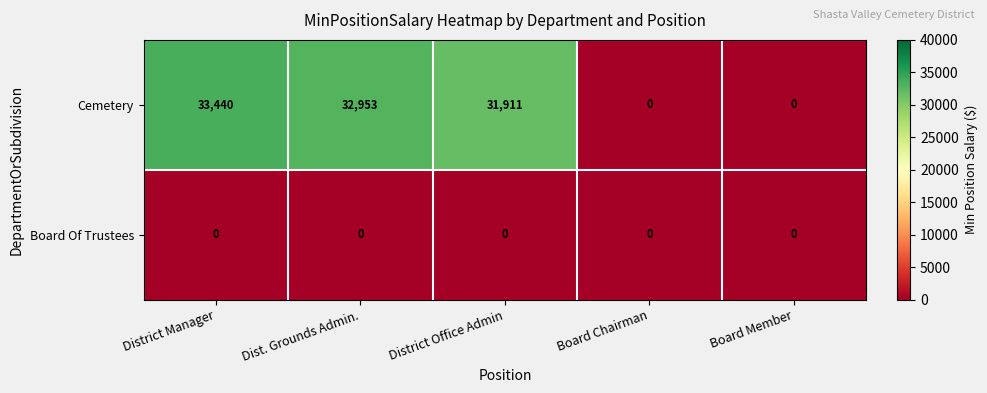

Reading left to right, extract all data points from this chart.

Cemetery: 33440	32953	31911	0	0
Board Of Trustees: 0	0	0	0	0